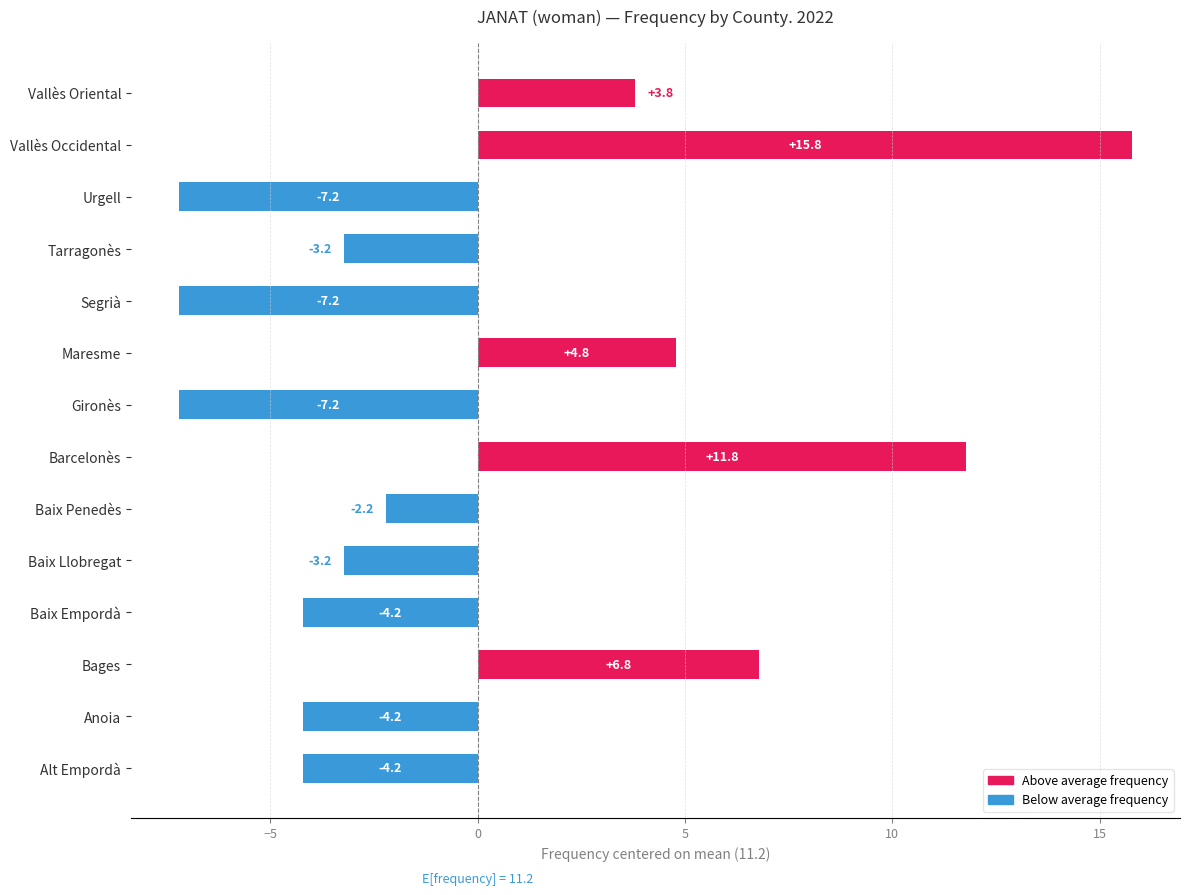

Reading bottom to top, what are all the values shown in this chart?

-4.2	-4.2	6.8	-4.2	-3.2	-2.2	11.8	-7.2	4.8	-7.2	-3.2	-7.2	15.8	3.8